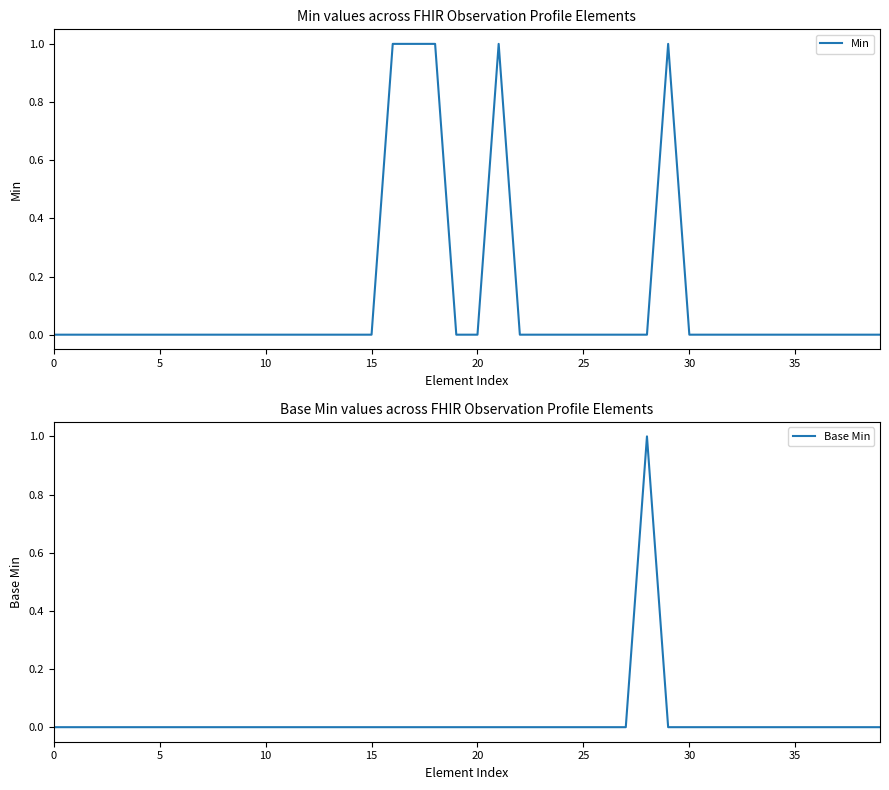

What are all the series names shown in the legend?

Min, Base Min